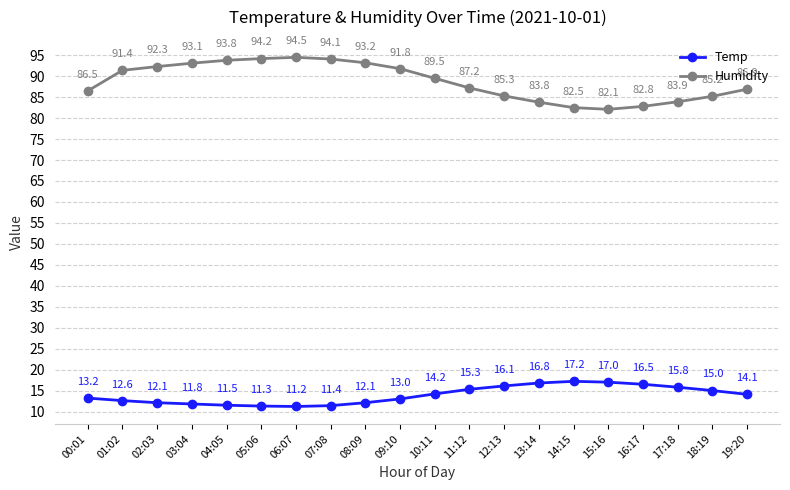

Reading left to right, extract all data points from this chart.

Temp: 13.2	12.6	12.1	11.8	11.5	11.3	11.2	11.4	12.1	13.0	14.2	15.3	16.1	16.8	17.2	17.0	16.5	15.8	15.0	14.1
Humidity: 86.5	91.4	92.3	93.1	93.8	94.2	94.5	94.1	93.2	91.8	89.5	87.2	85.3	83.8	82.5	82.1	82.8	83.9	85.2	86.9